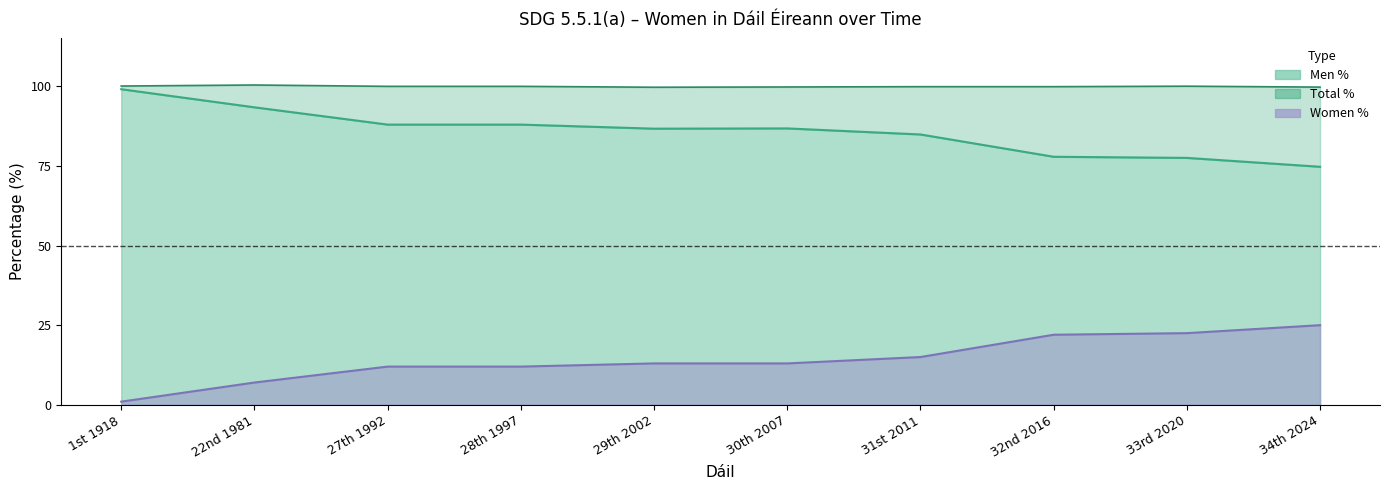

List the series in order of their peak value, lowest first.

Women %, Men %, Total %